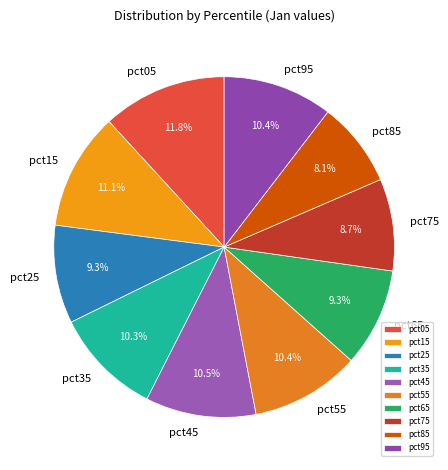

Count the number of slices in the pie.

10